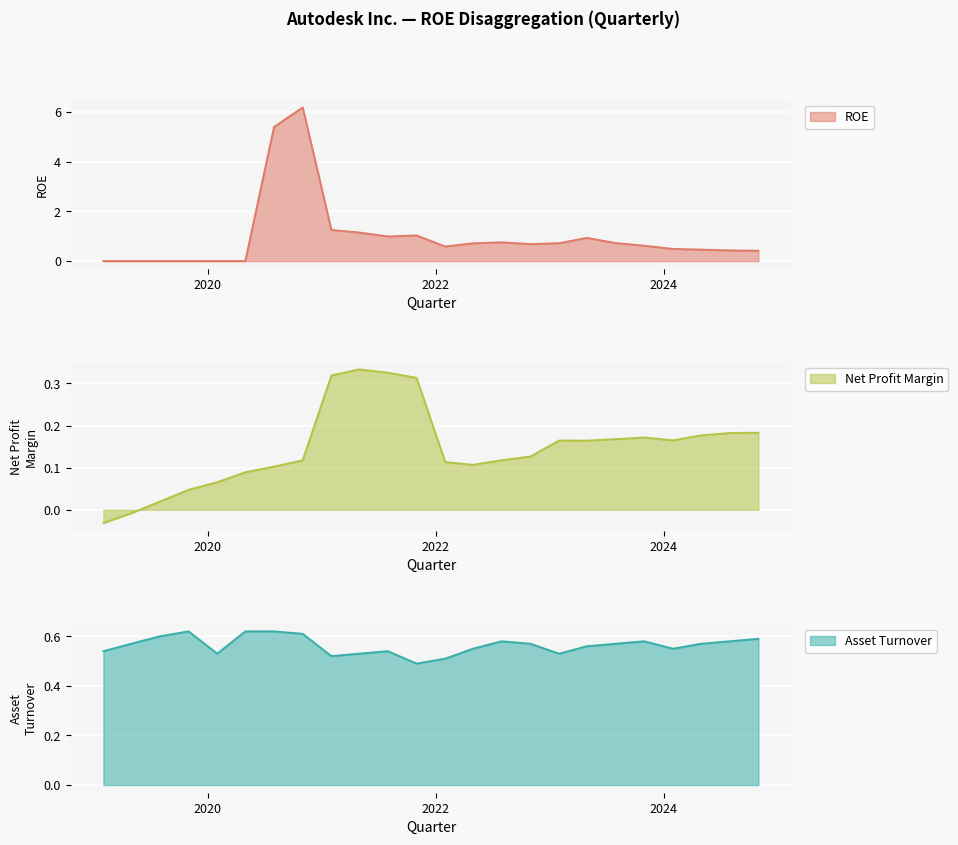

Which series has the largest total across all categories?

ROE